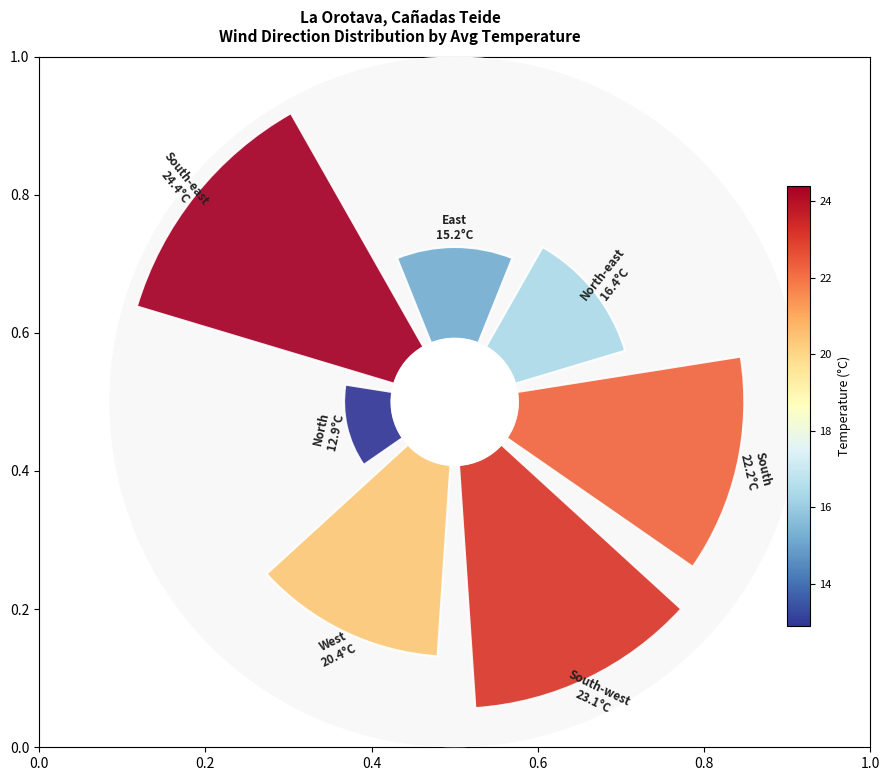

How many segments does this pie chart have?

7